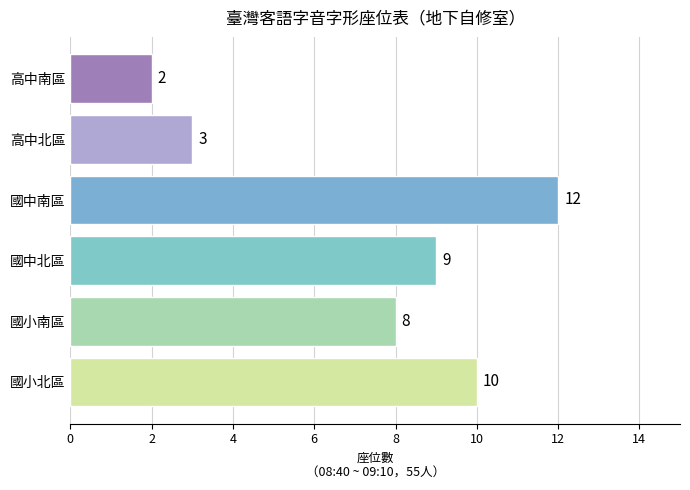

Reading bottom to top, list all the values displayed in this chart.

國小北區=10	國小南區=8	國中北區=9	國中南區=12	高中北區=3	高中南區=2